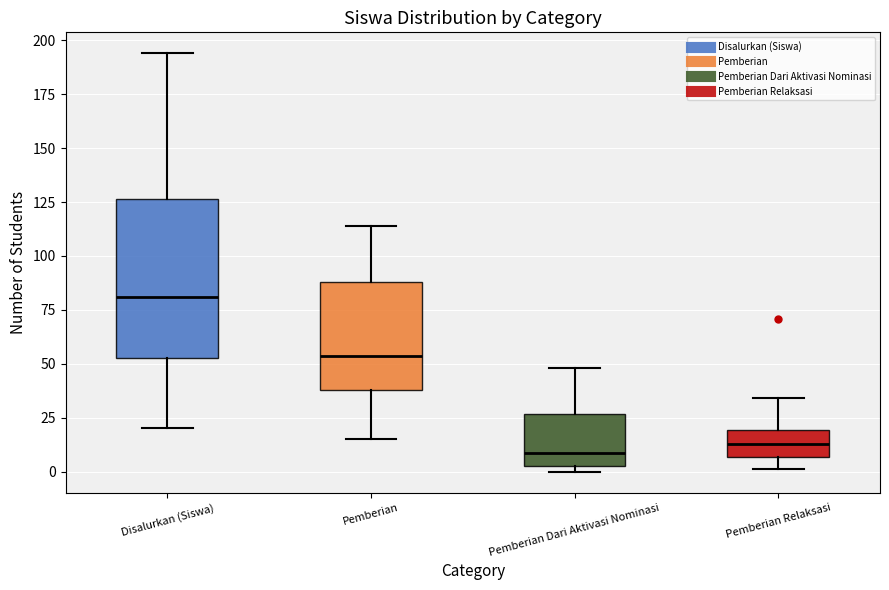

Where does the upper whisker of the box for Disalurkan (Siswa) end on the y-axis? The values are not printed on the chart, so give them approximately, as read against the axis.

195